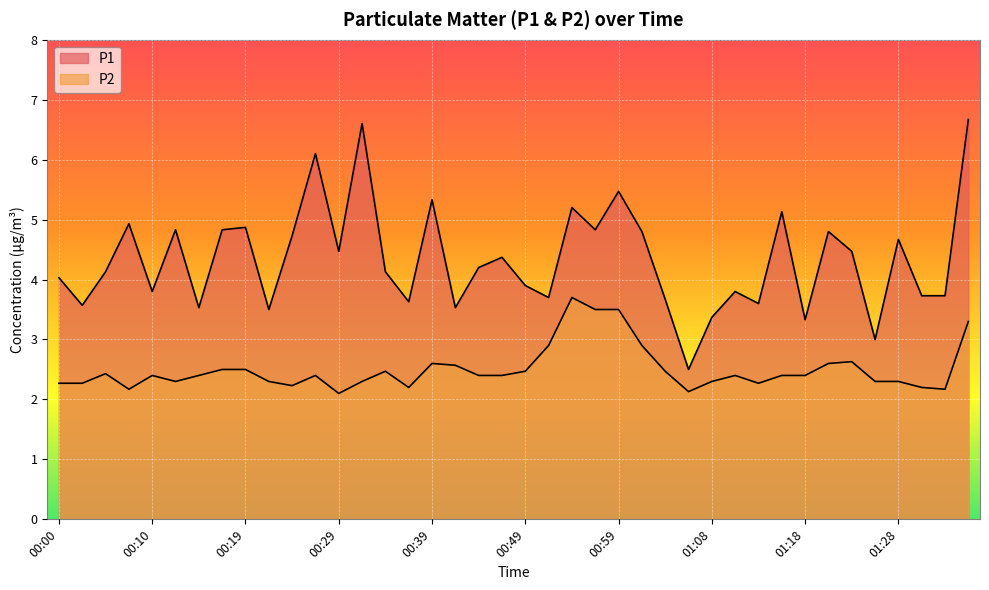

At which category is the sum across all series the highest?

01:36